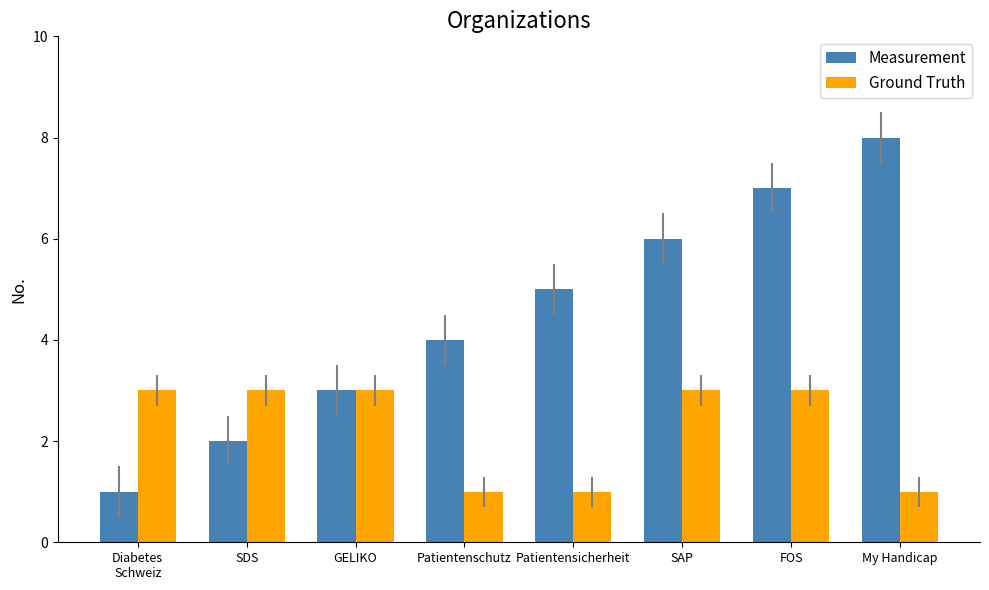

What is the label of the 3rd bar from the right?

SAP